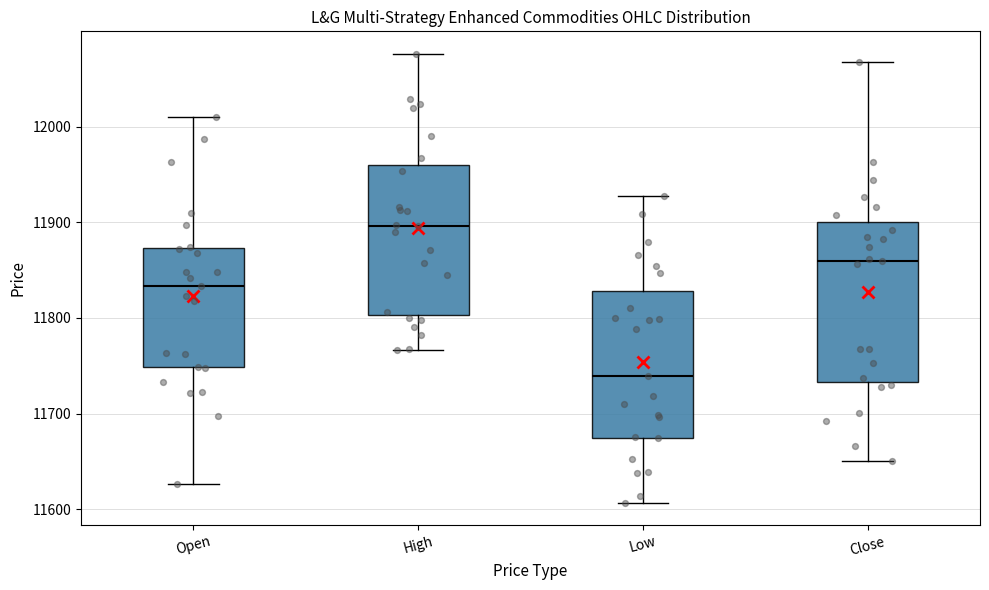

Which box's median line is the highest?

High